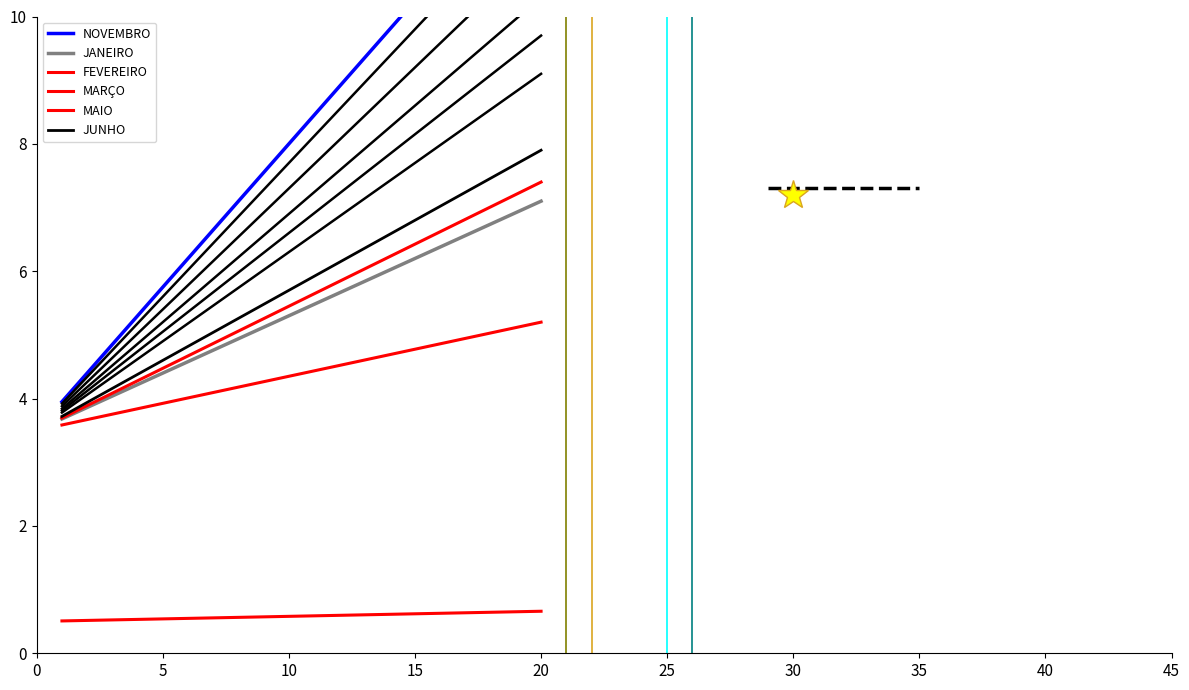

What is the highest value of the FEVEREIRO series?

5.2